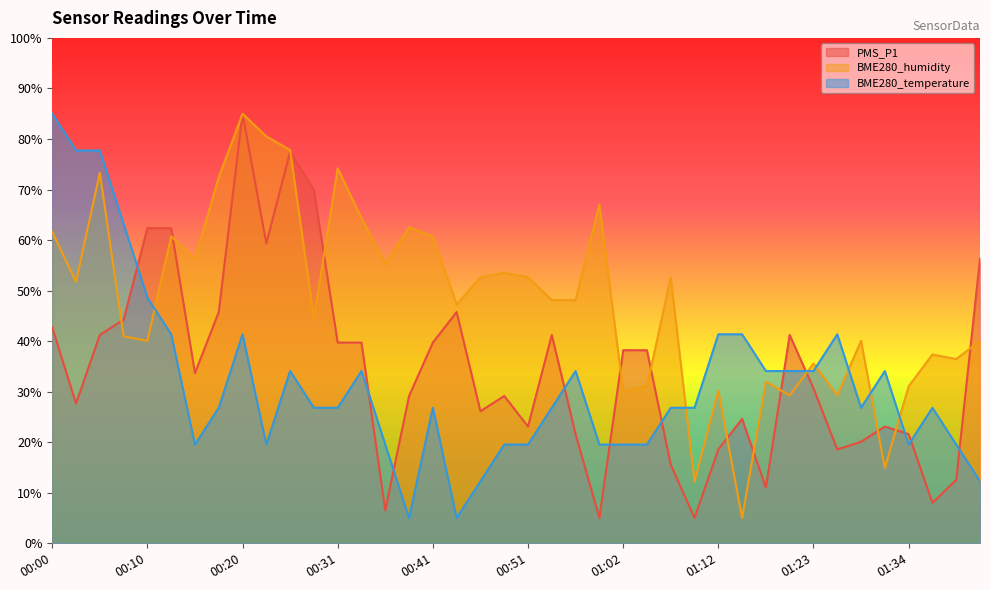

True or false: BME280_temperature has more than 2 points higher than both neighbors.

True